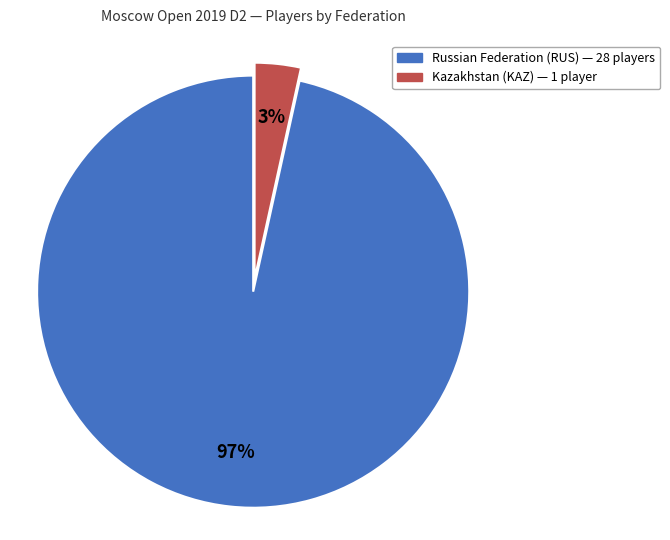

Count the number of slices in the pie.

2